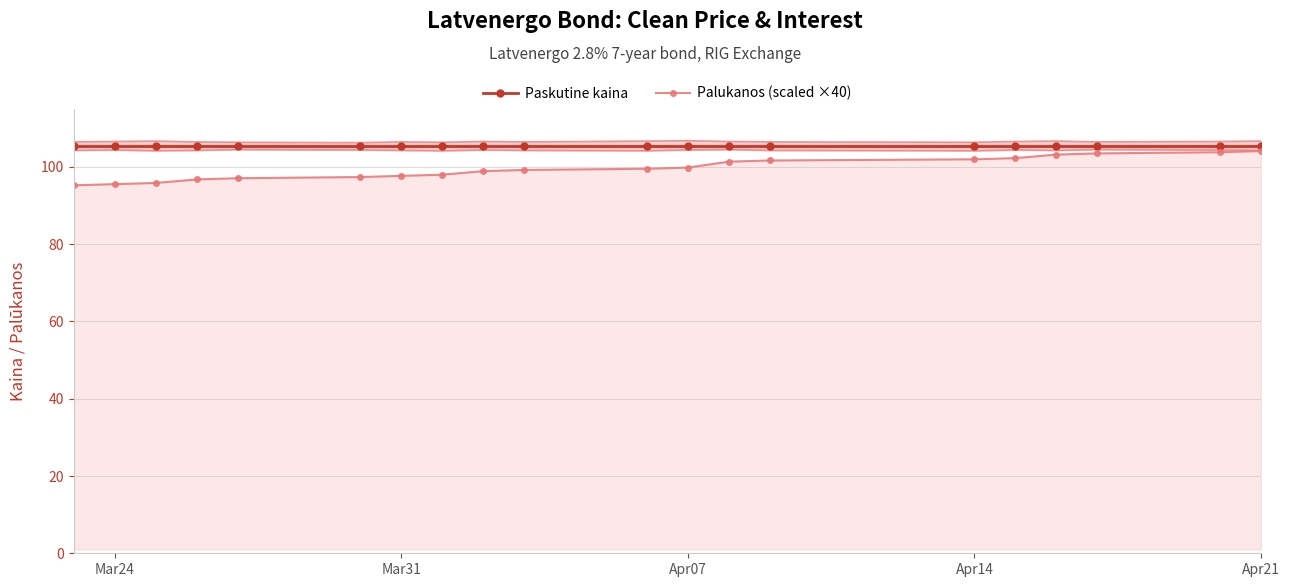

True or false: Paskutine kaina and Palukanos (scaled ×40) cross at least once.

False